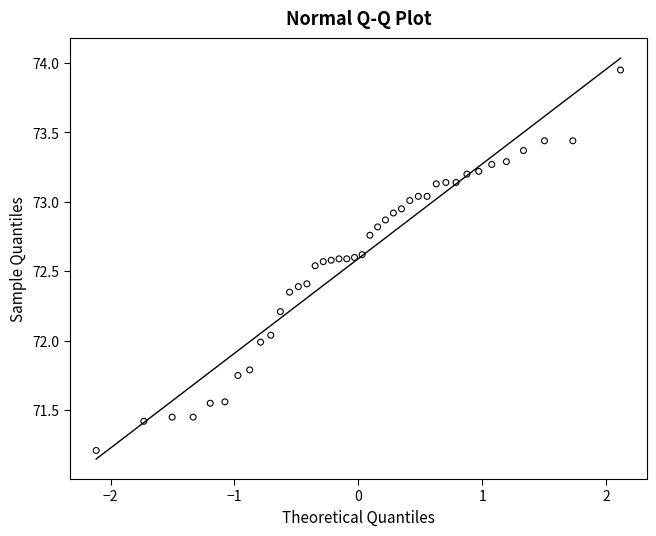

What is the range of Y values (max minus min)?

2.7